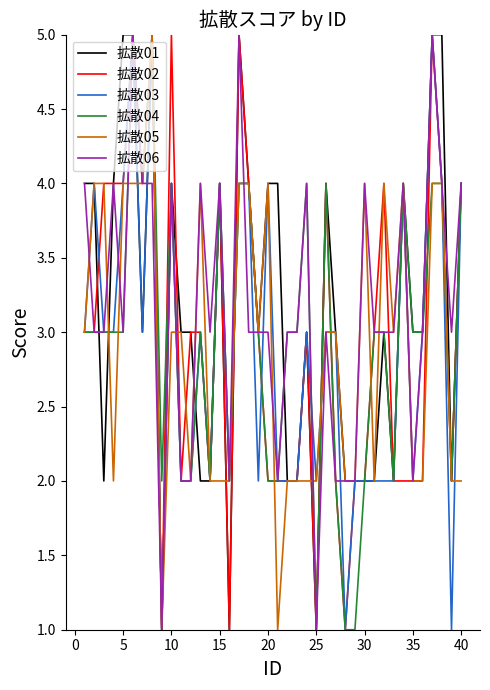

What is the maximum value for 拡散06?

5